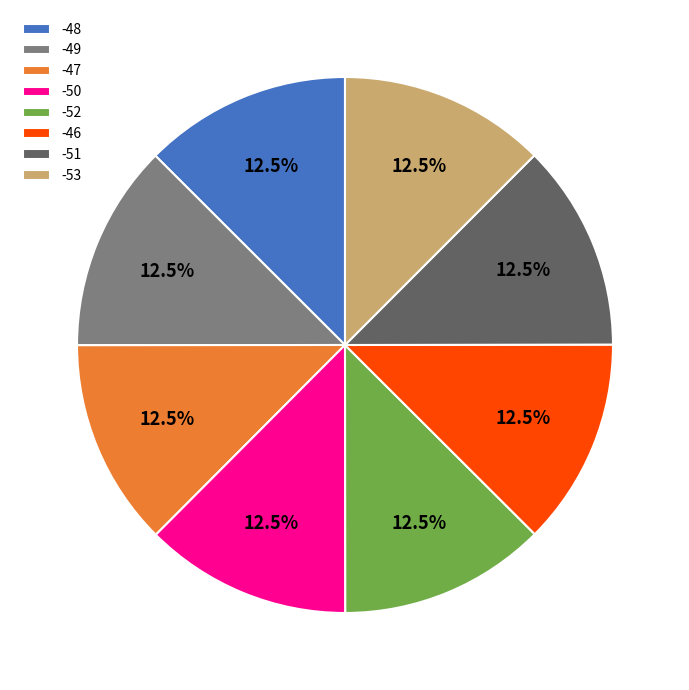

Is -48 the majority of the pie?

No